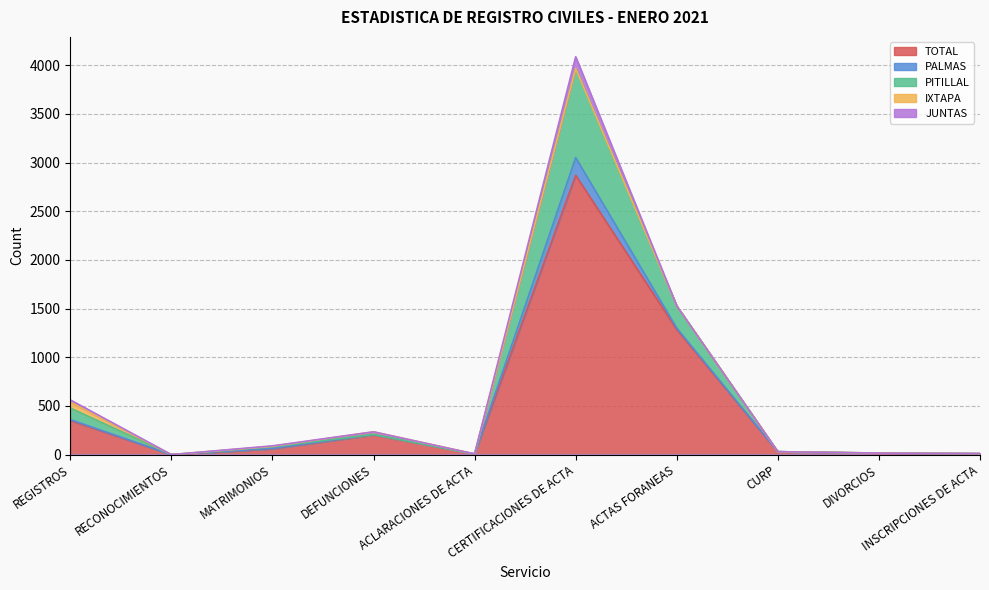

Is it true that JUNTAS equals 36 at REGISTROS?

False